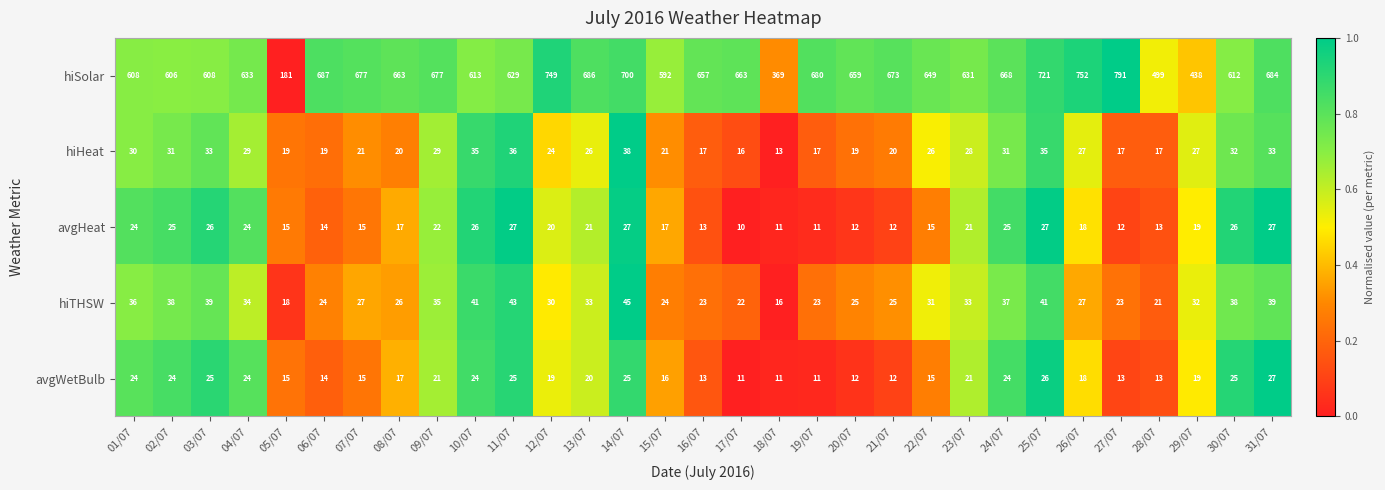

Which series has the widest spread of values?

hiSolar